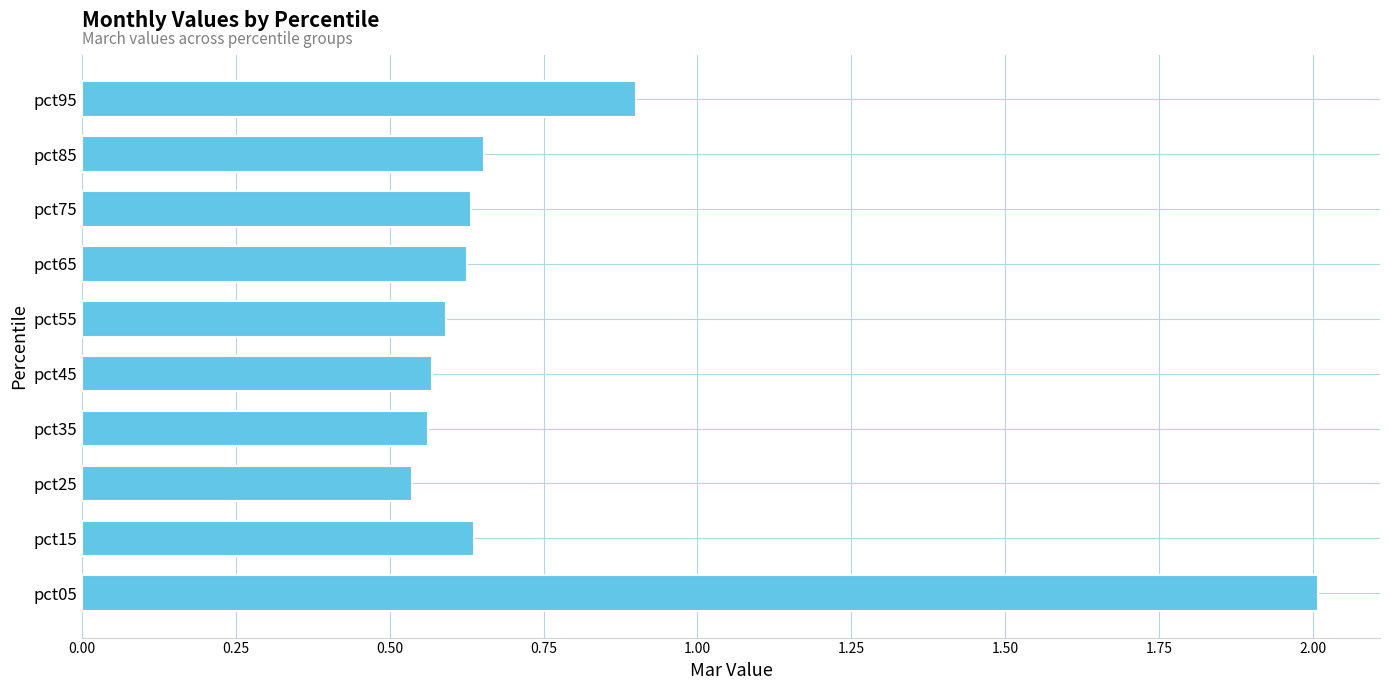

Are the bars horizontal?

Yes